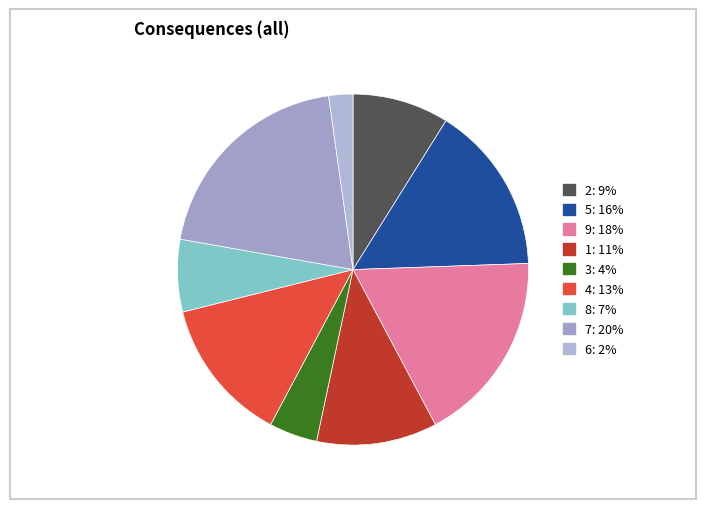

Does any single category account for the majority?

No